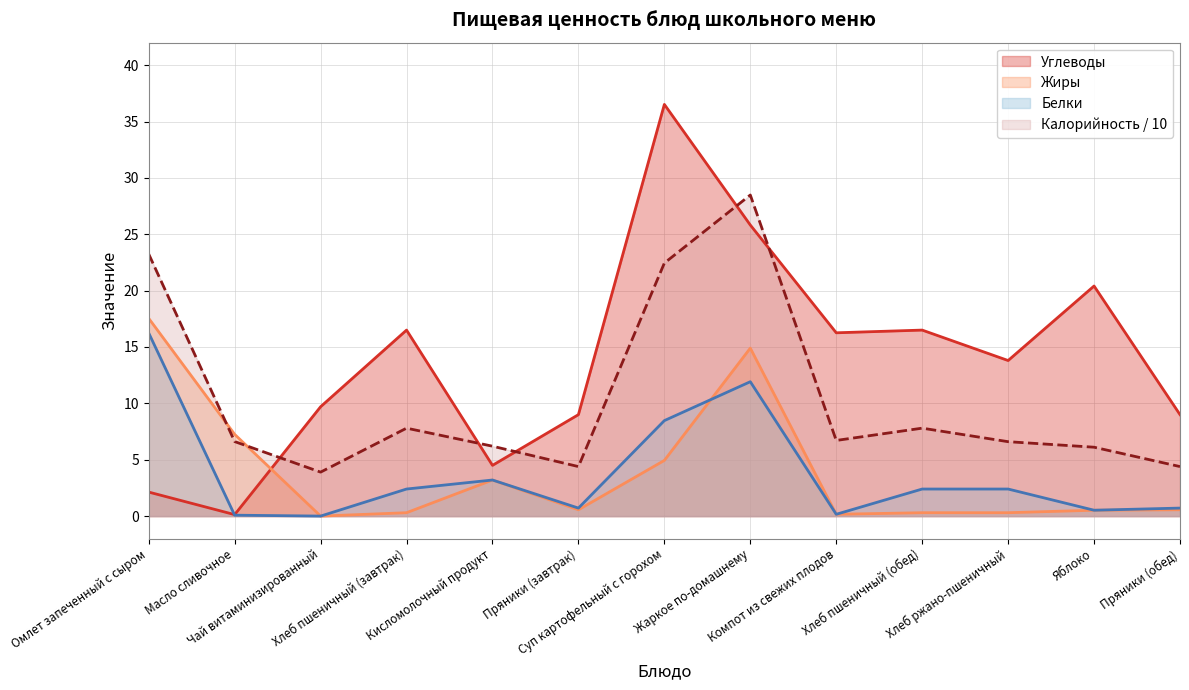

Rank the series at Пряники (завтрак) from lowest to highest value.

Жиры, Белки, Калорийность, Углеводы